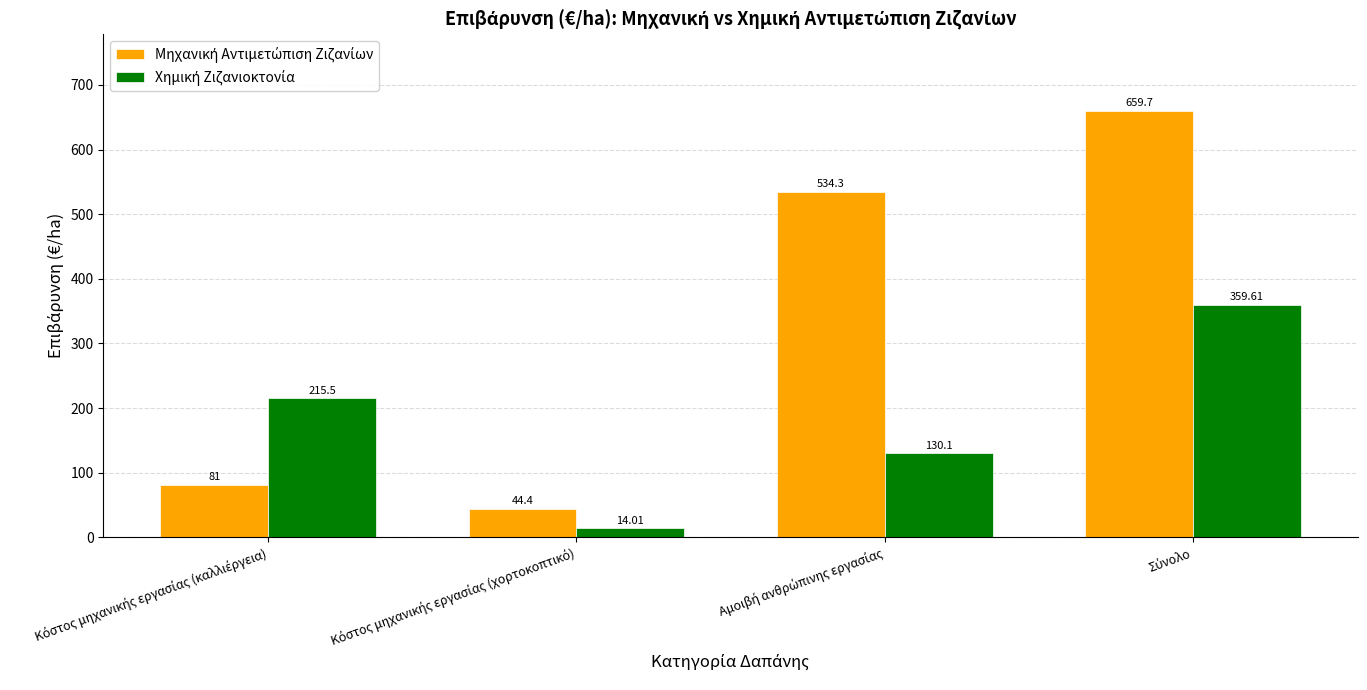

At how many categories does at least one series exceed 198?

3